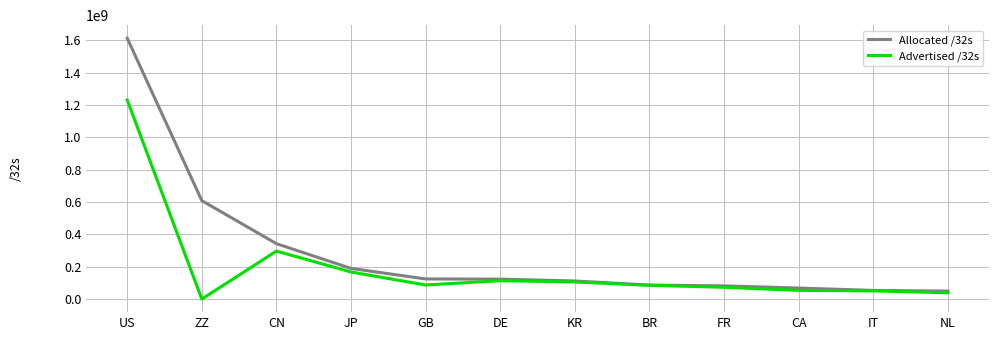

Rank the series by their average value, from lowest to highest.

Advertised /32s, Allocated /32s